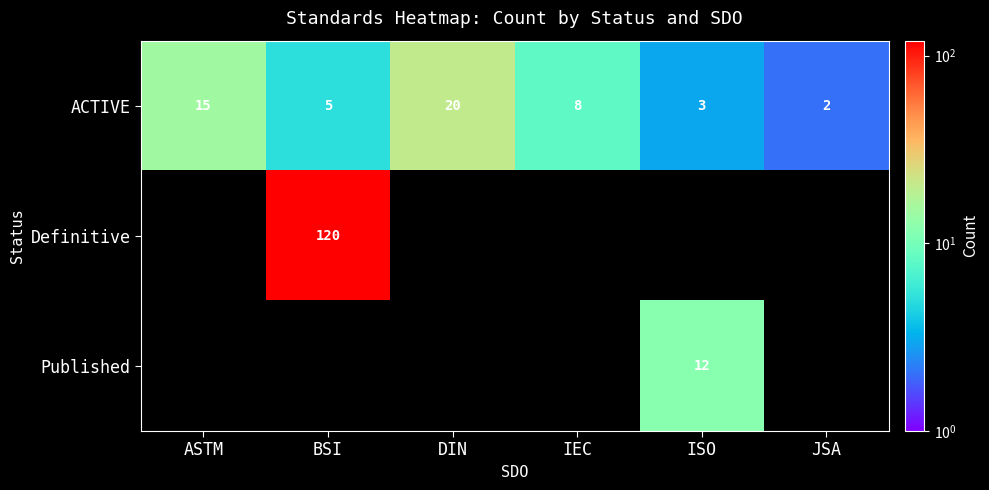

List the labels in order of ACTIVE value, largest first.

DIN, ASTM, IEC, BSI, ISO, JSA